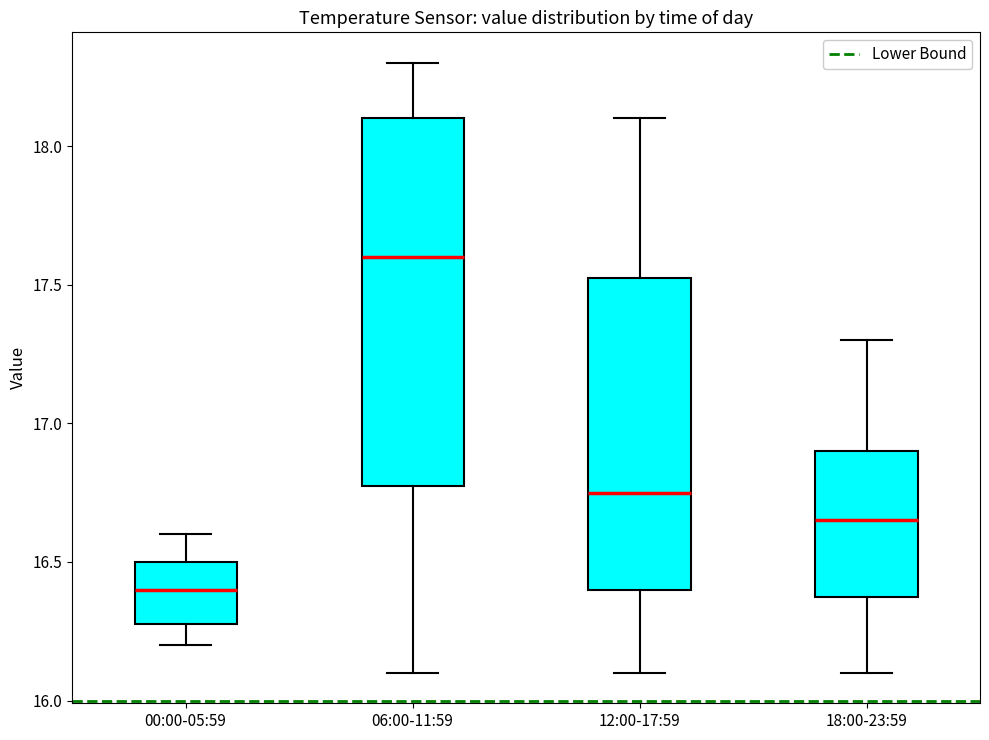

Which box has the highest median line?

06:00-11:59